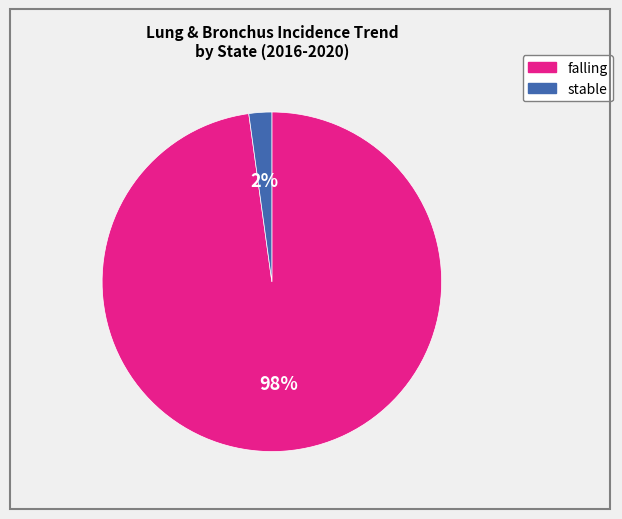

How many segments does this pie chart have?

2